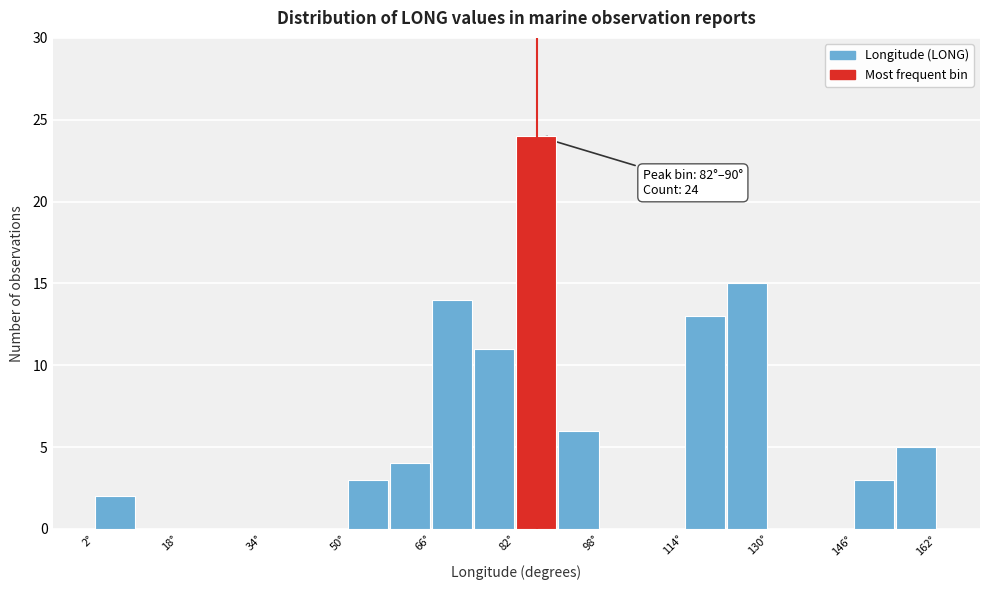

Read against the x-axis, roughly where is the centre of the tallest bar?

86